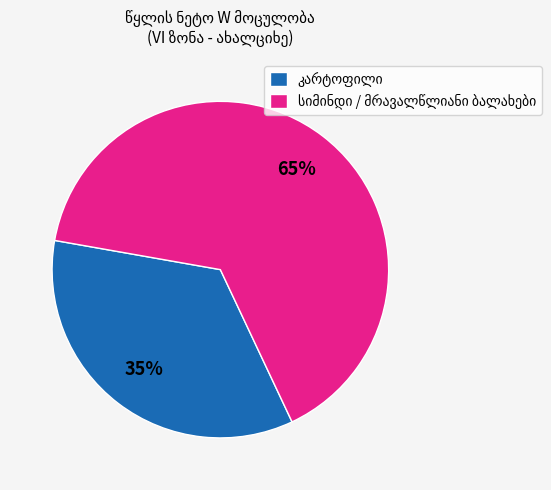

Count the number of slices in the pie.

2